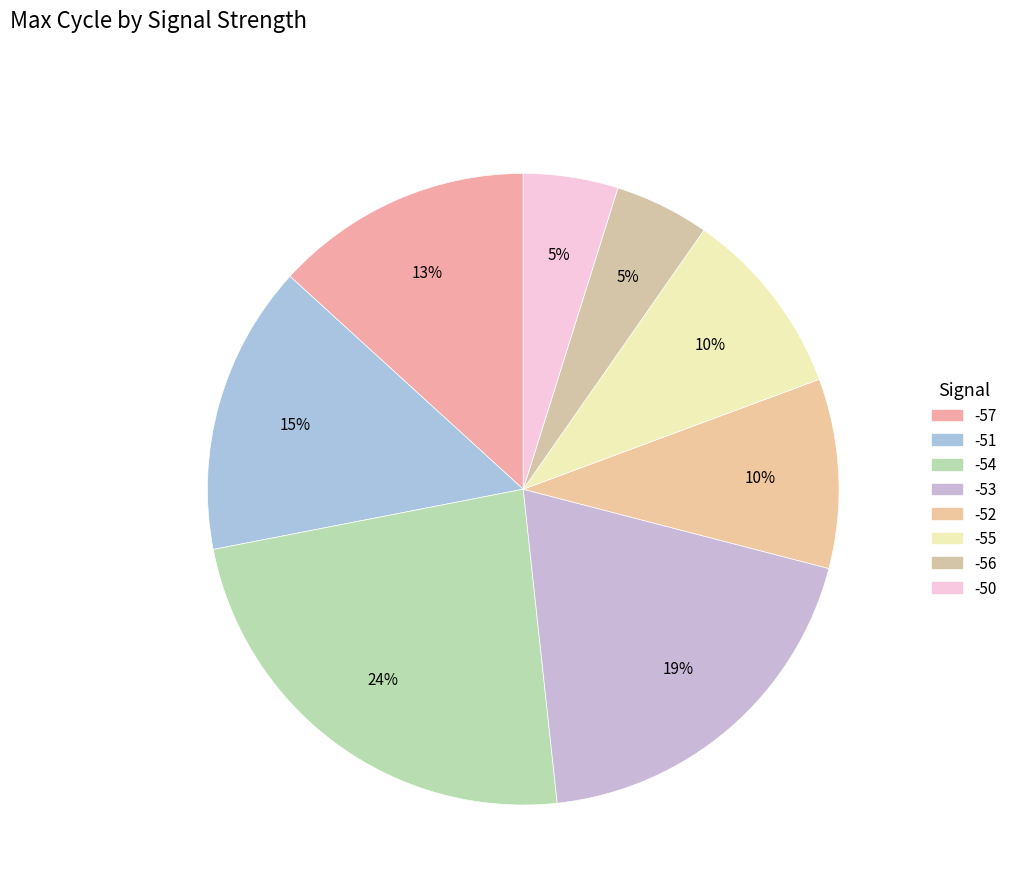

How many segments does this pie chart have?

8